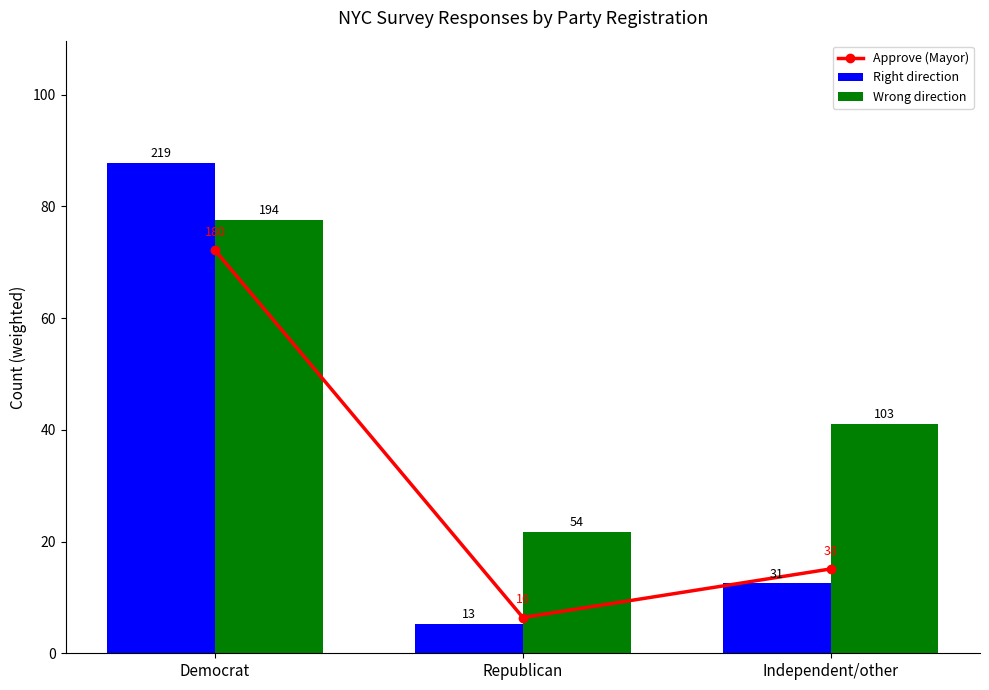

At which category does the chart reach its minimum across all series?

Republican